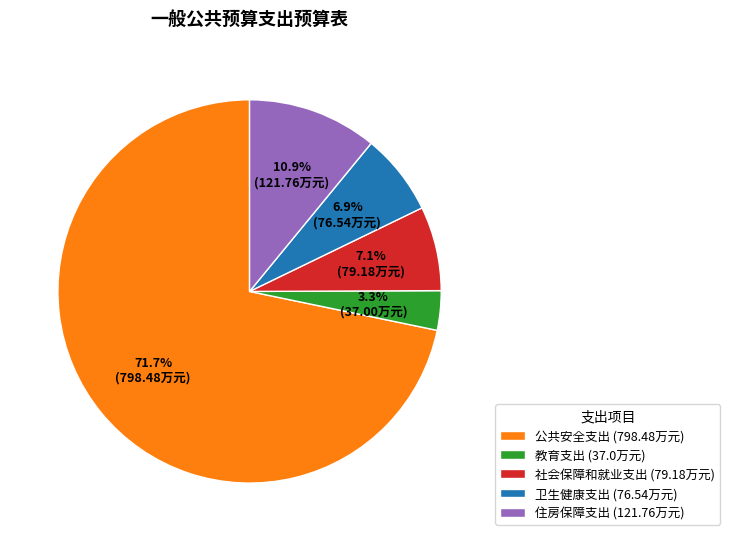

How many slices are in this pie chart?

5